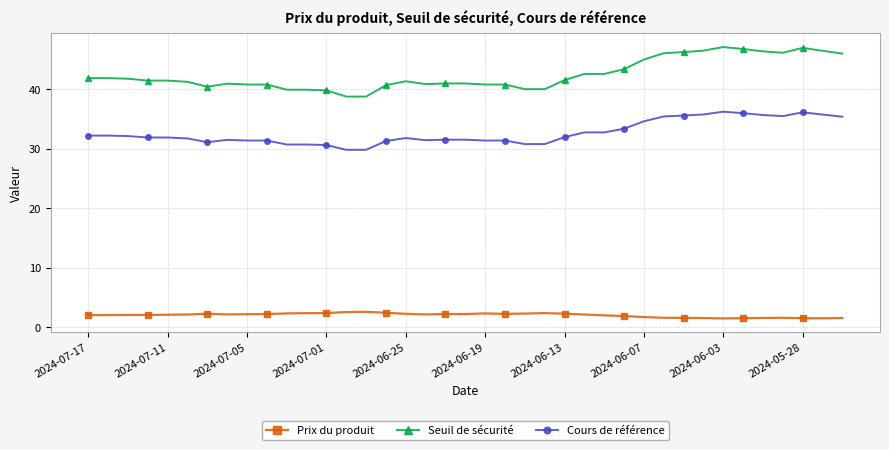

What is the maximum value for Seuil de sécurité?

47.1